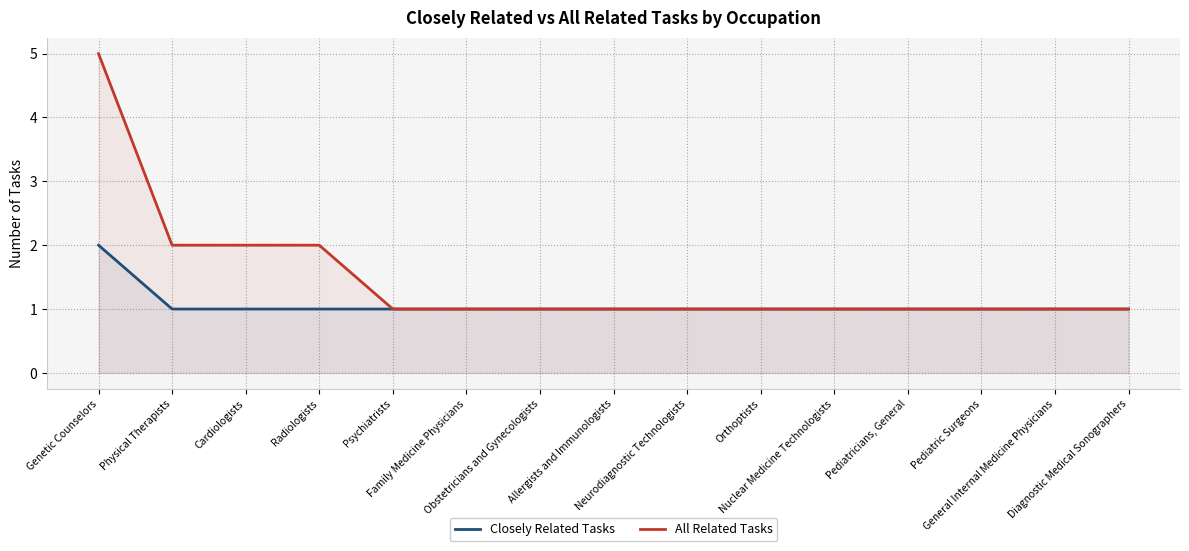

What is the minimum value shown in the chart?

1